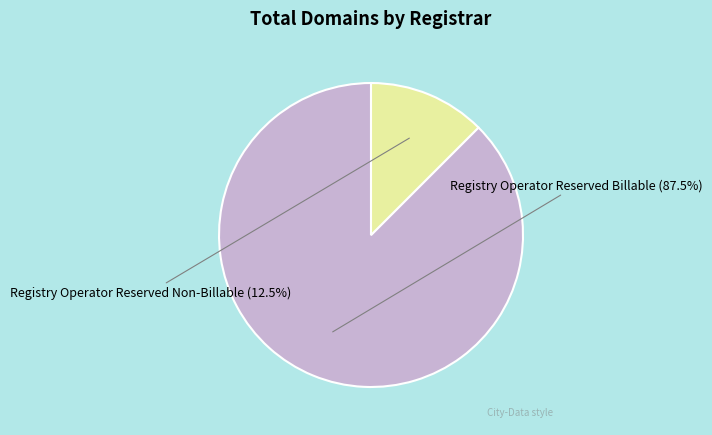

Which category has the biggest portion of the pie?

Registry Operator Reserved Billable